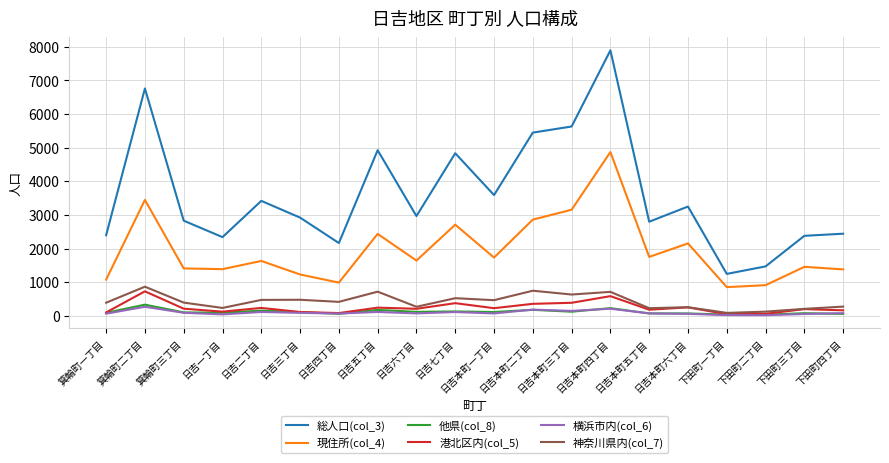

Where does the 現住所(col_4) series first go above 1641?

箕輪町二丁目